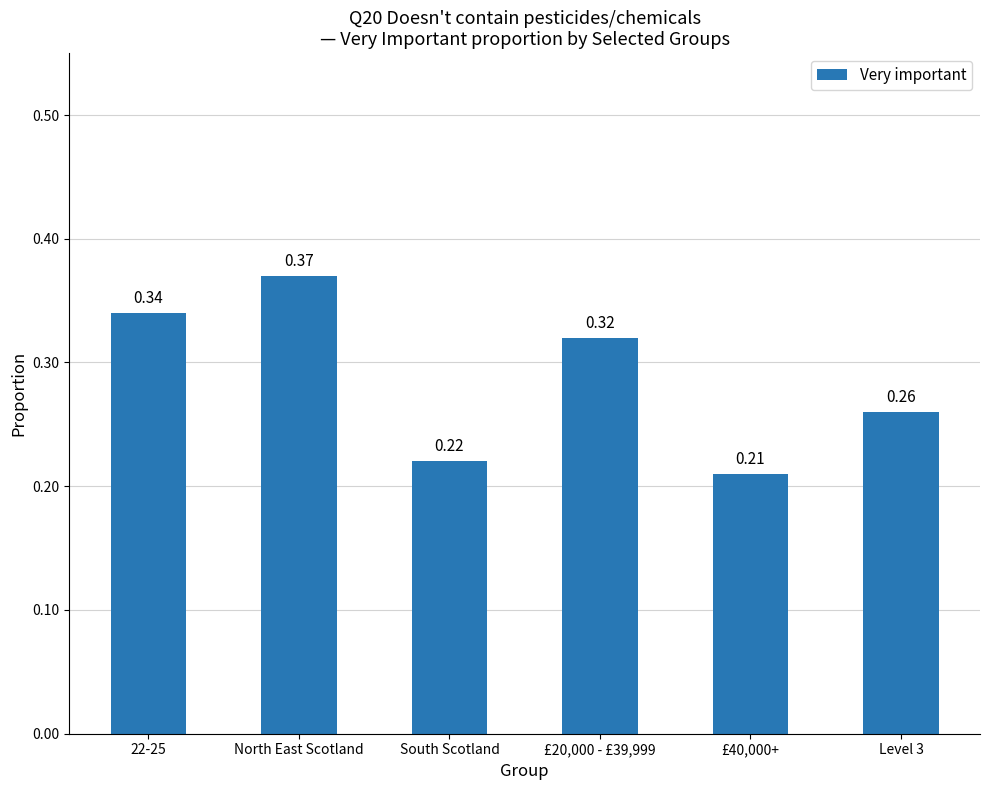

What is the sum of all values?

1.7